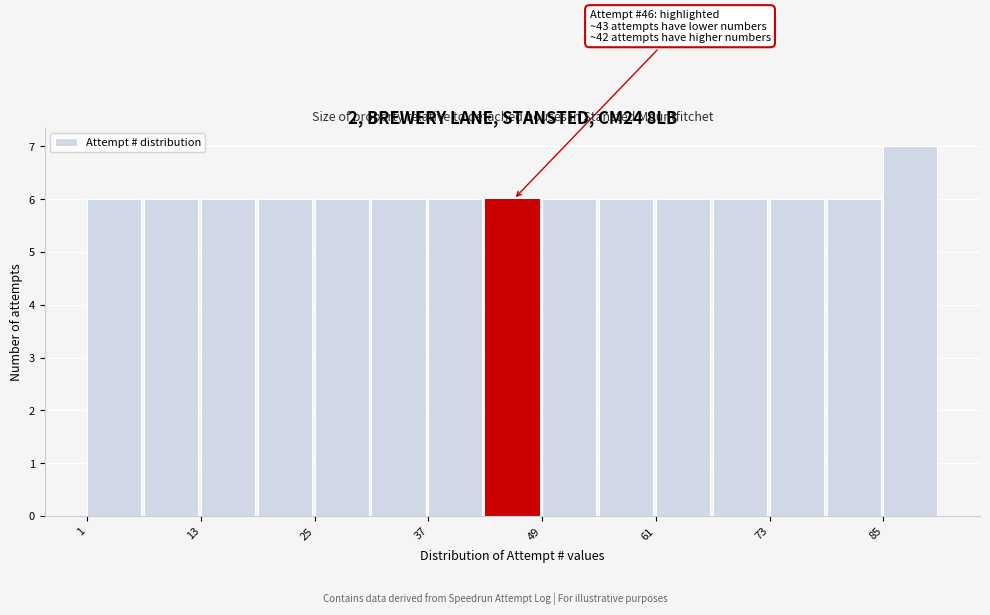

Around what value on the x-axis is the tallest bar? Give the approximate position of its centre, as read against the axis.

88